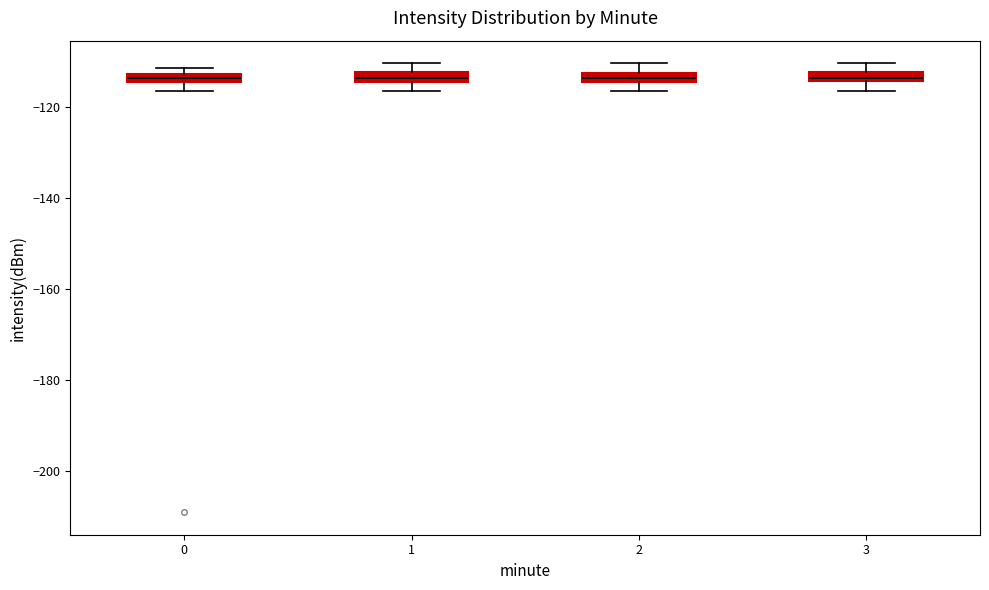

Where does the lower whisker of the box at x = 2 end on the y-axis? The values are not printed on the chart, so give them approximately, as read against the axis.

-116